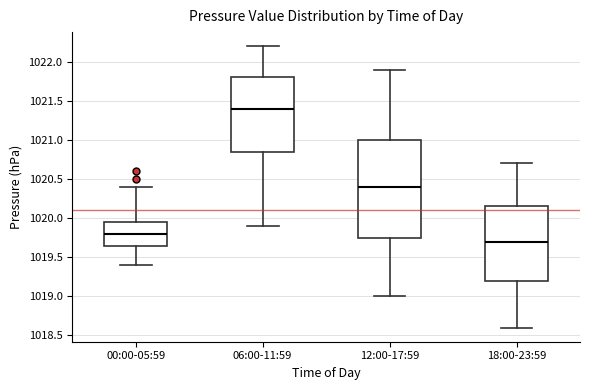

Reading left to right, read every box against the y-axis: the position of its median line, the range the box covers, and the ends of its whiskers. The values are not printed on the chart, so give them approximately, as read against the axis.

00:00-05:59: median 1019.80, box 1019.65 to 1019.95, whiskers 1019.40 to 1020.40
06:00-11:59: median 1021.40, box 1020.85 to 1021.80, whiskers 1019.90 to 1022.20
12:00-17:59: median 1020.40, box 1019.75 to 1021.00, whiskers 1019.00 to 1021.90
18:00-23:59: median 1019.70, box 1019.20 to 1020.15, whiskers 1018.60 to 1020.70